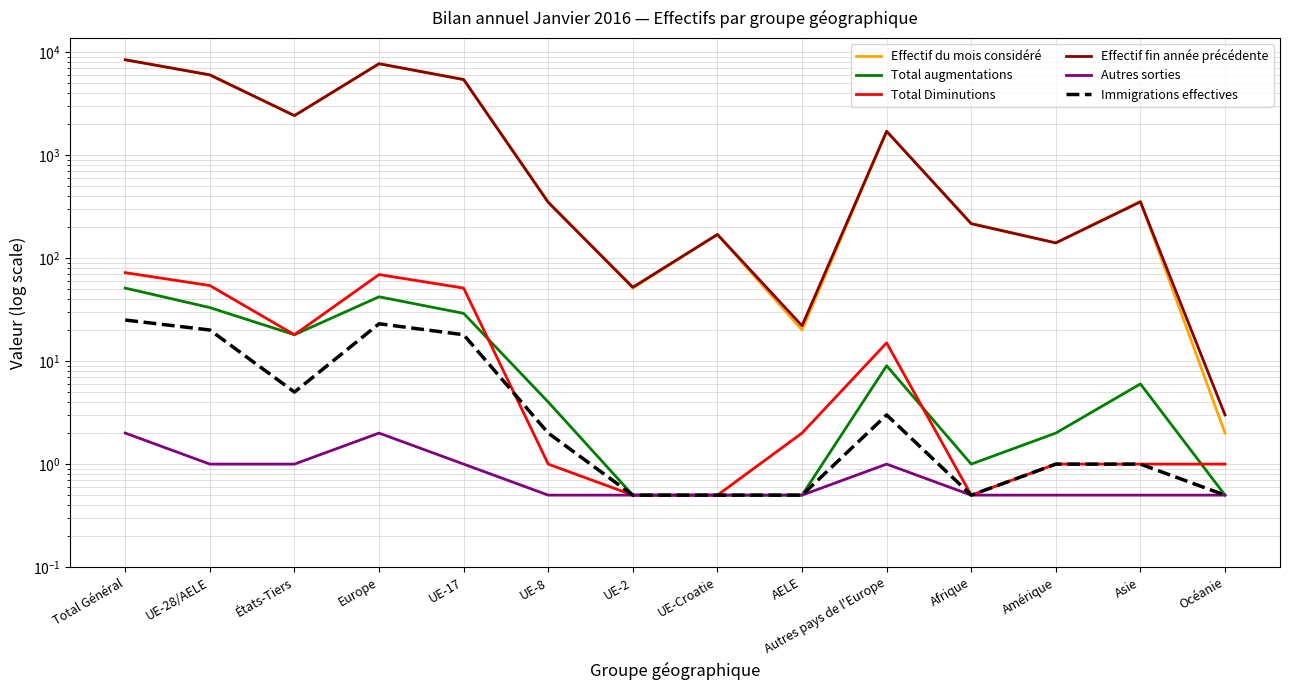

What is the highest value of the Total augmentations series?

51.0